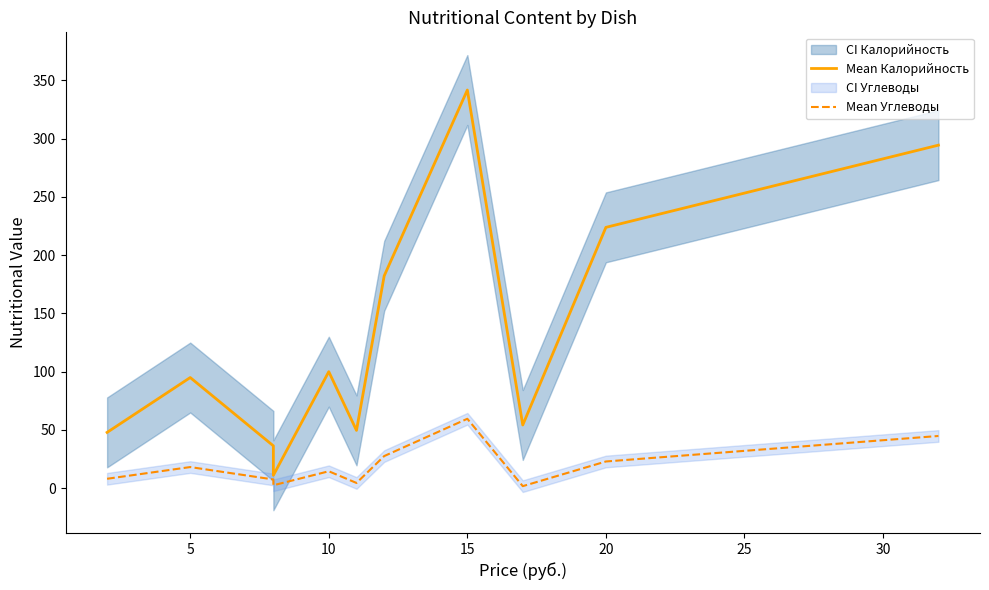

How many interior local peaks does the Mean Калорийность series have?

3